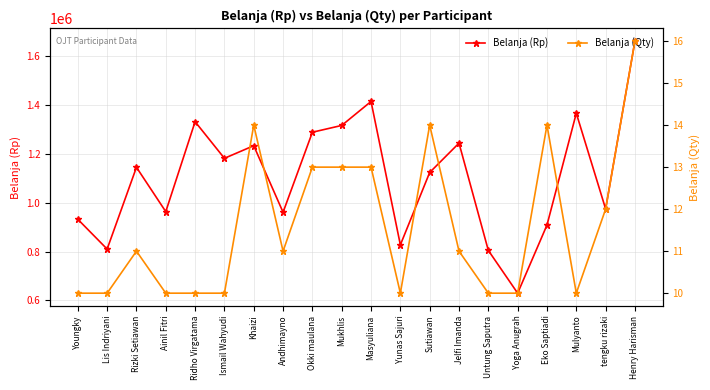

What is the value of the Belanja (Qty) point at the 11th from the left?

13